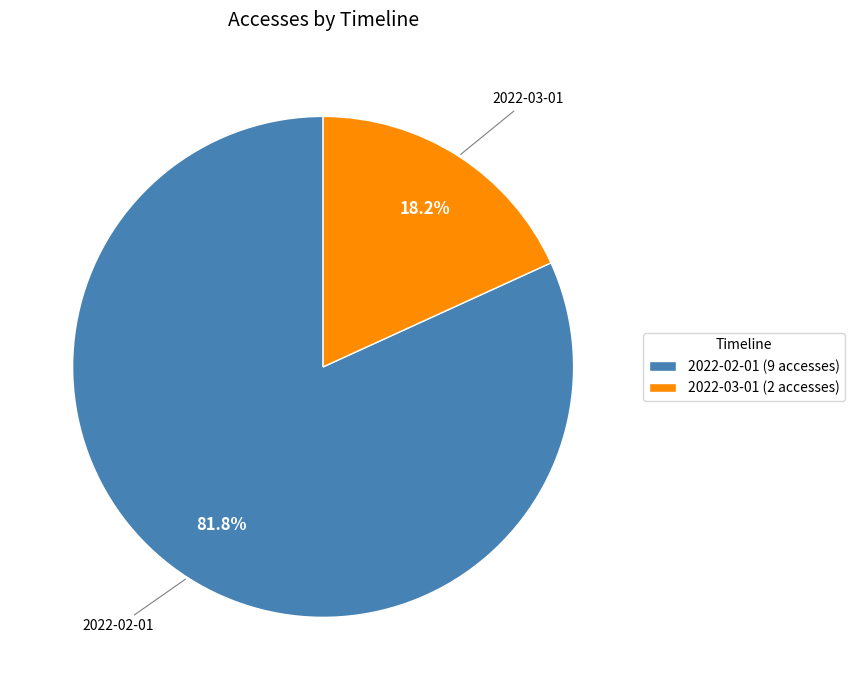

Count the number of slices in the pie.

2